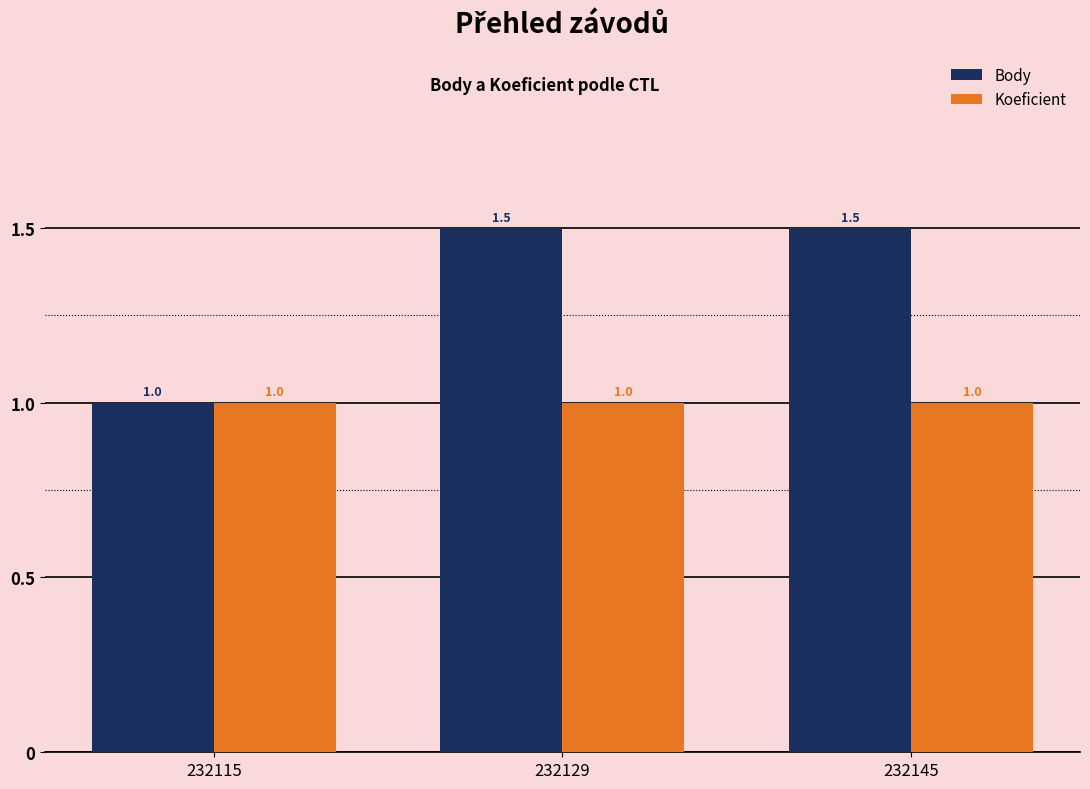

Reading left to right, transcribe all the data shown in this chart.

Body: 232115=1.0	232129=1.5	232145=1.5
Koeficient: 232115=1.0	232129=1.0	232145=1.0